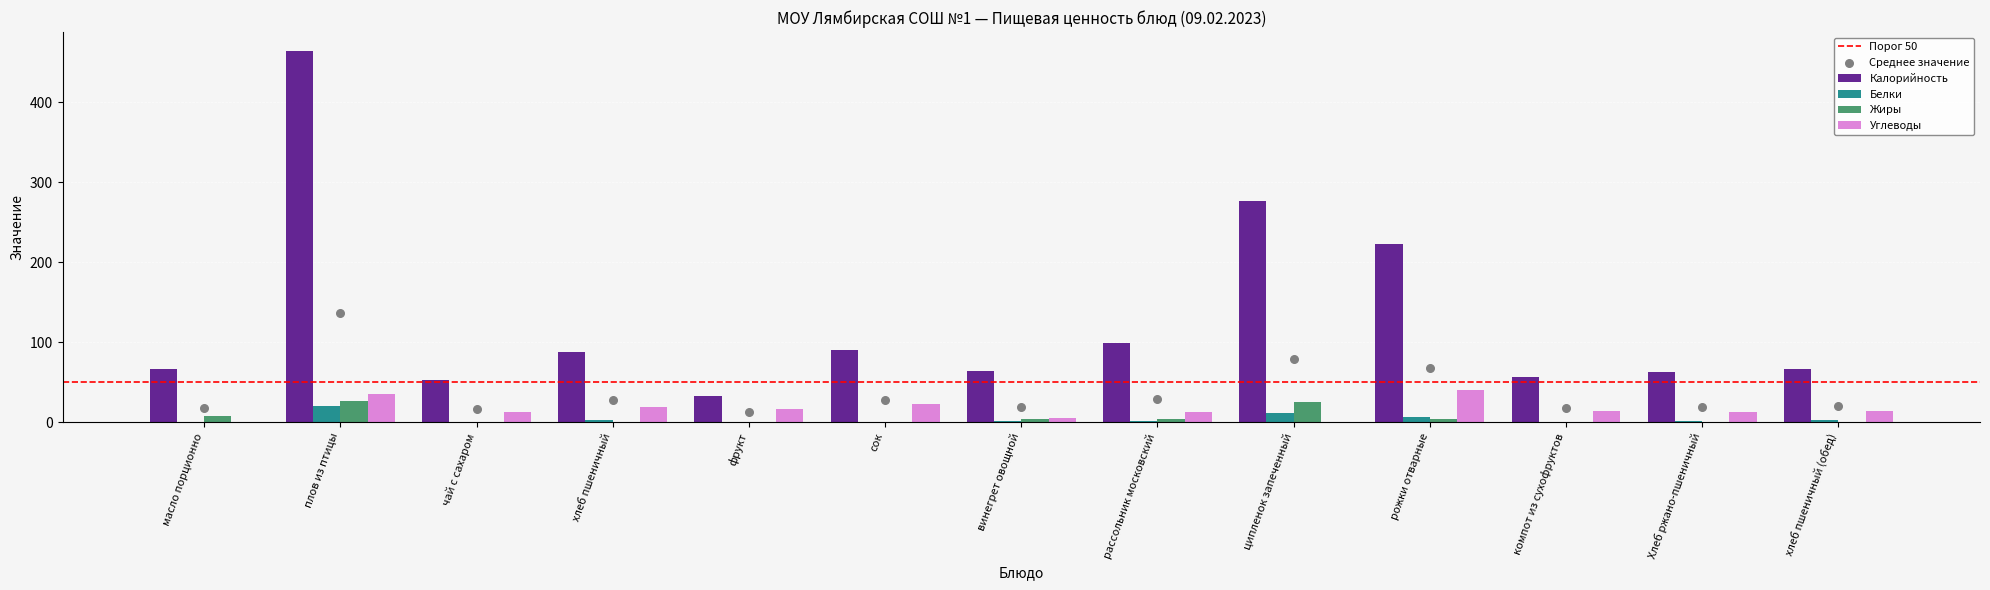

At which category is the sum across all series the highest?

плов из птицы